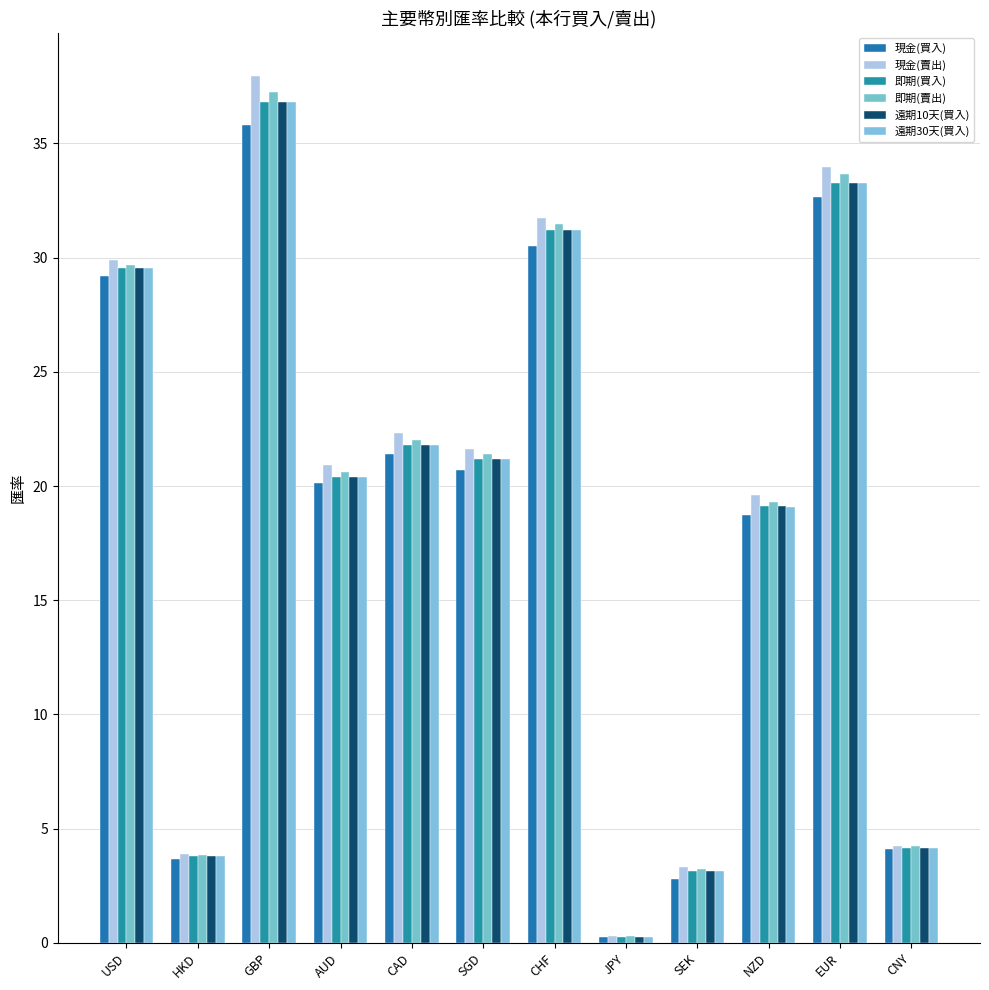

Which category has the lowest value in the 即期(買入) series?

JPY